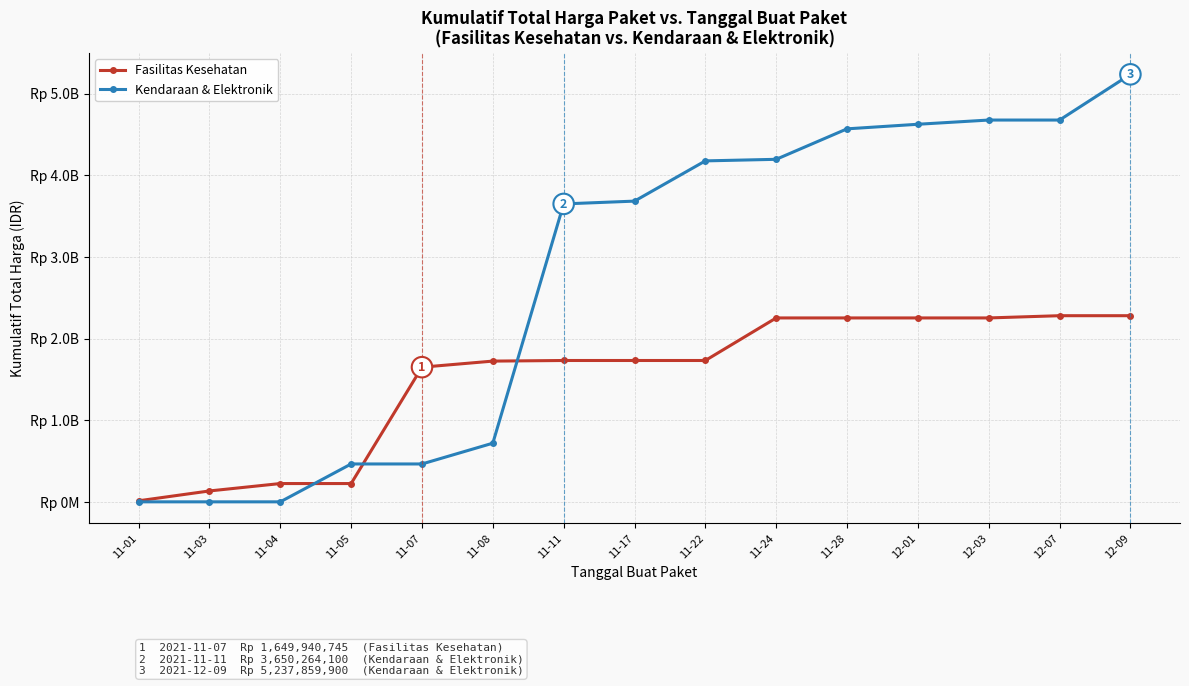

At which label is Fasilitas Kesehatan closest to 1146712342?

11-07